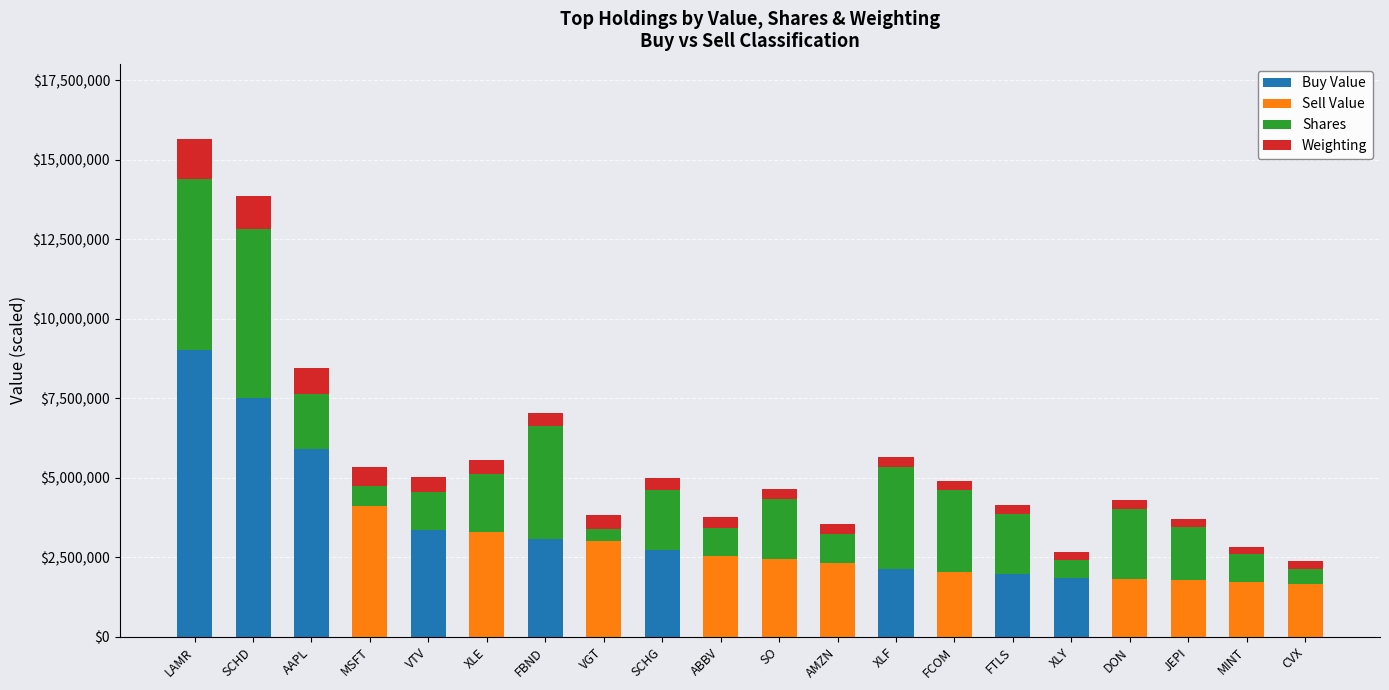

At which label is Buy Value closest to 4501224?

VTV